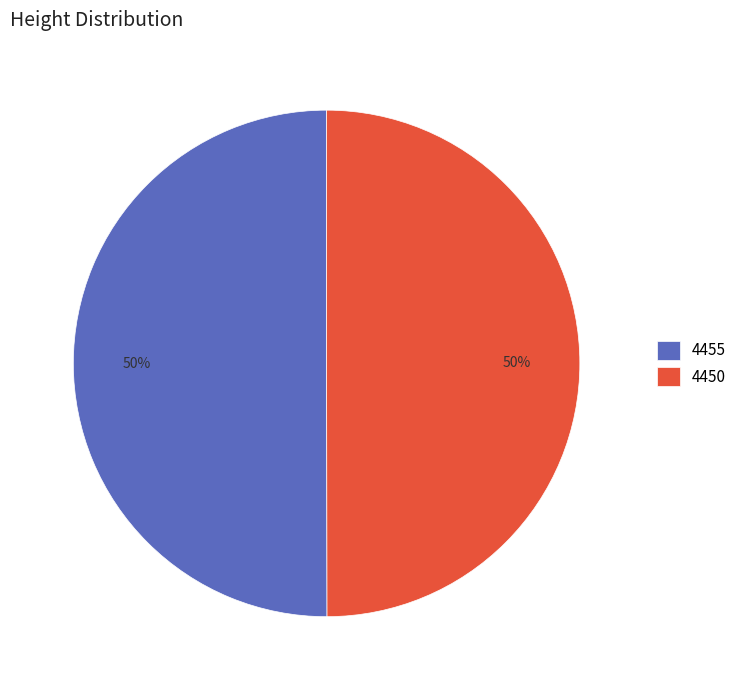

What percentage is the 4455 slice, to the nearest percent?

50%